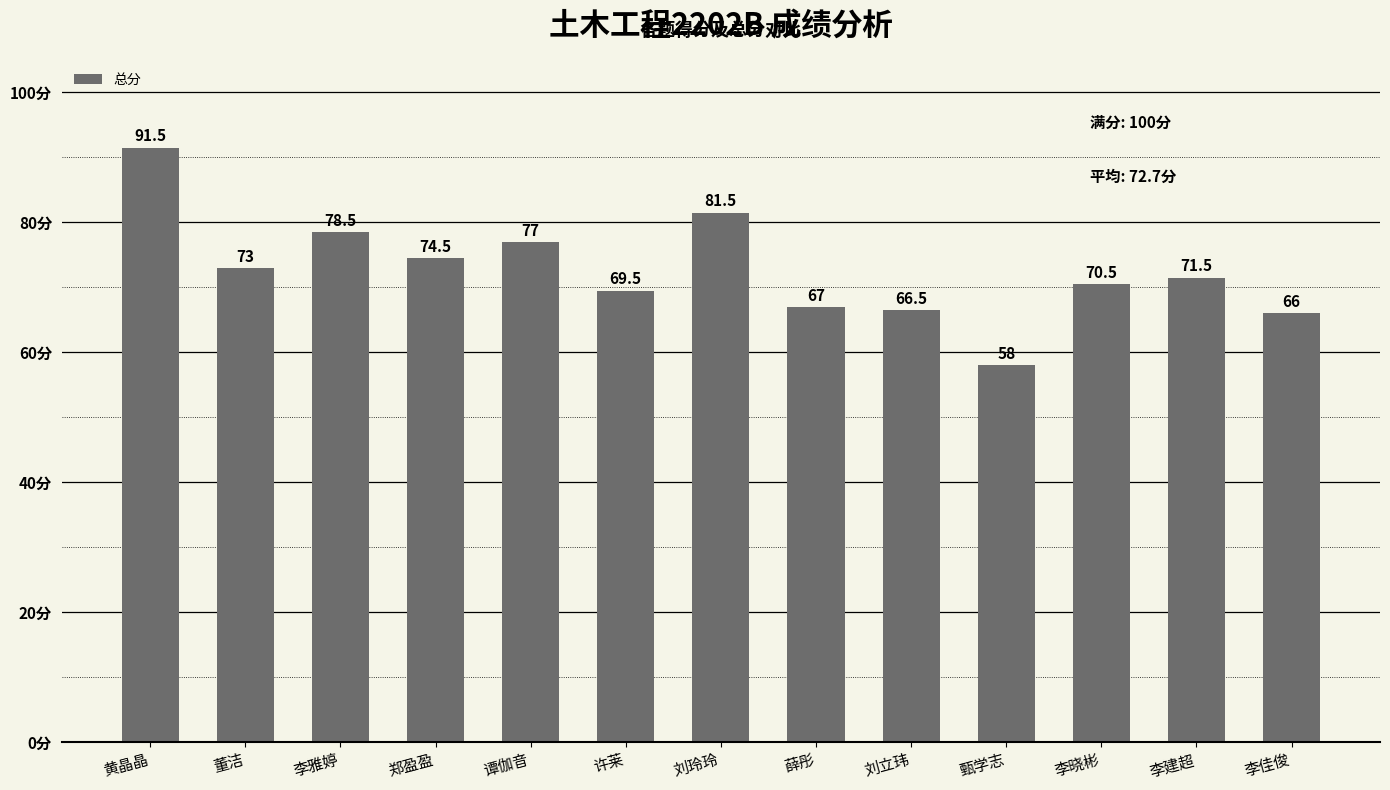

Rank the categories by value from lowest to highest.

甄学志, 李佳俊, 刘立玮, 薛彤, 许莱, 李晓彬, 李建超, 董洁, 郑盈盈, 谭伽音, 李雅婷, 刘玲玲, 黄晶晶